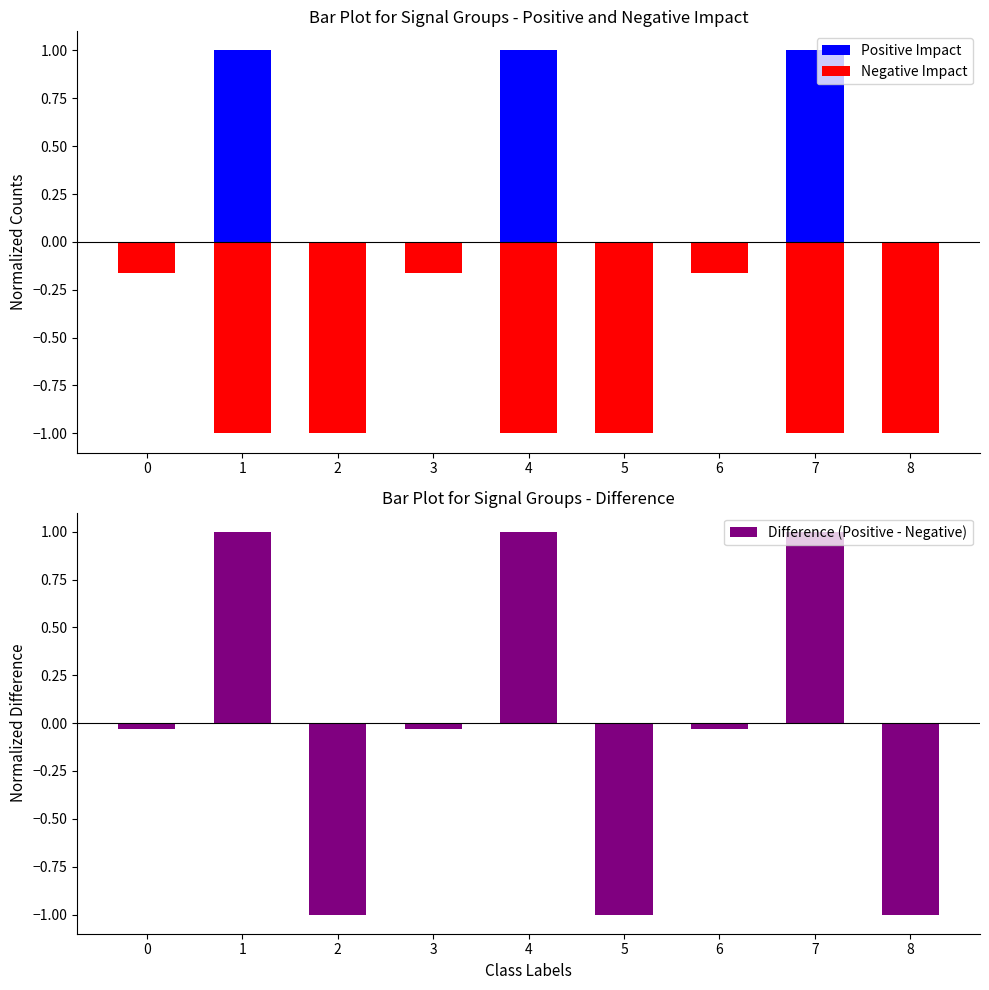

The value of Positive Impact at 5 is -0.7. True or false?

False